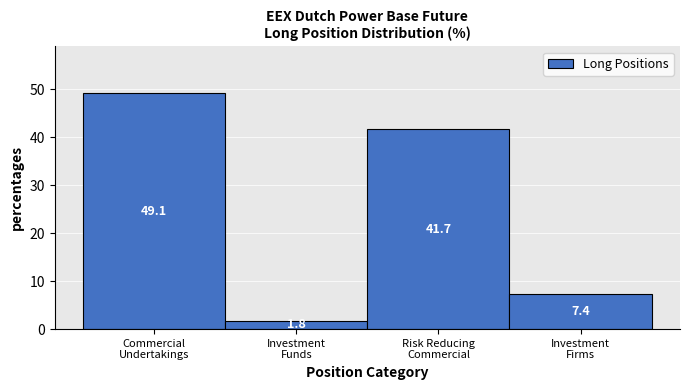

Reading left to right, what are all the values shown in this chart?

49.1	1.8	41.7	7.4